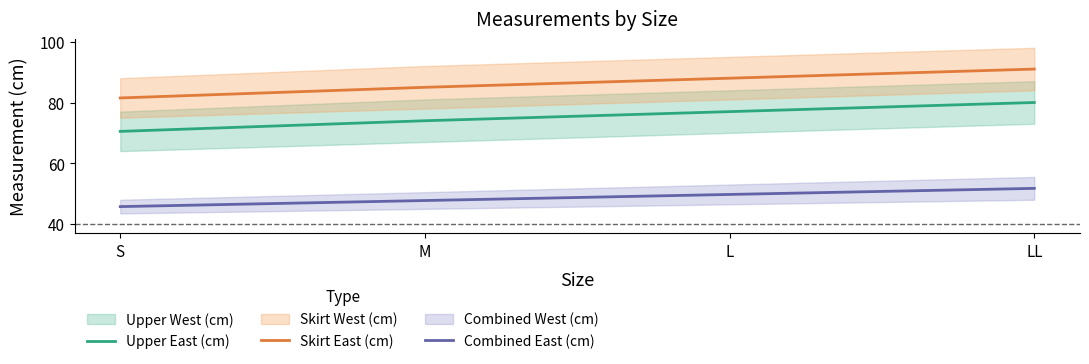

What is the sum of all Skirt East (cm) values?

345.5